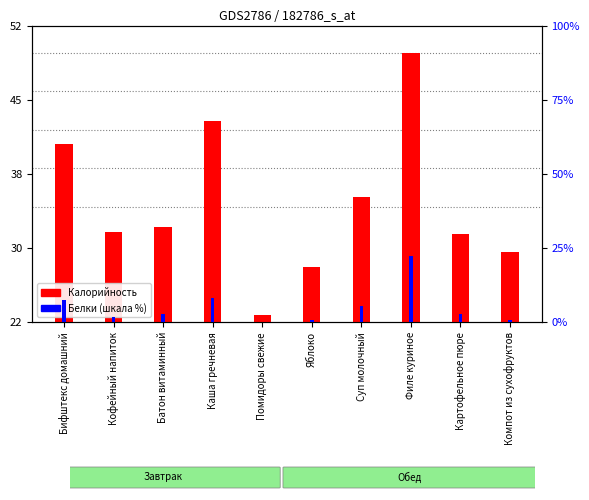

The Калорийность series shows 83 at Суп молочный. True or false?

False